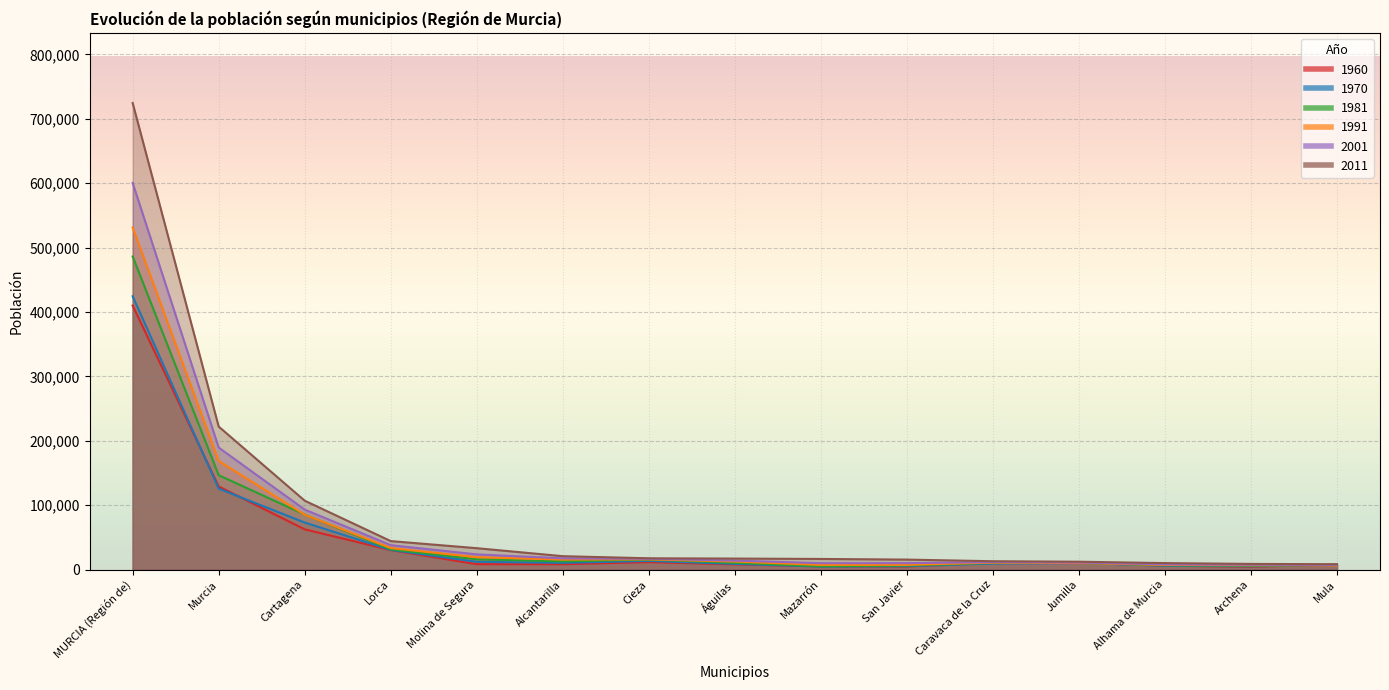

Which series has the largest total across all categories?

2011